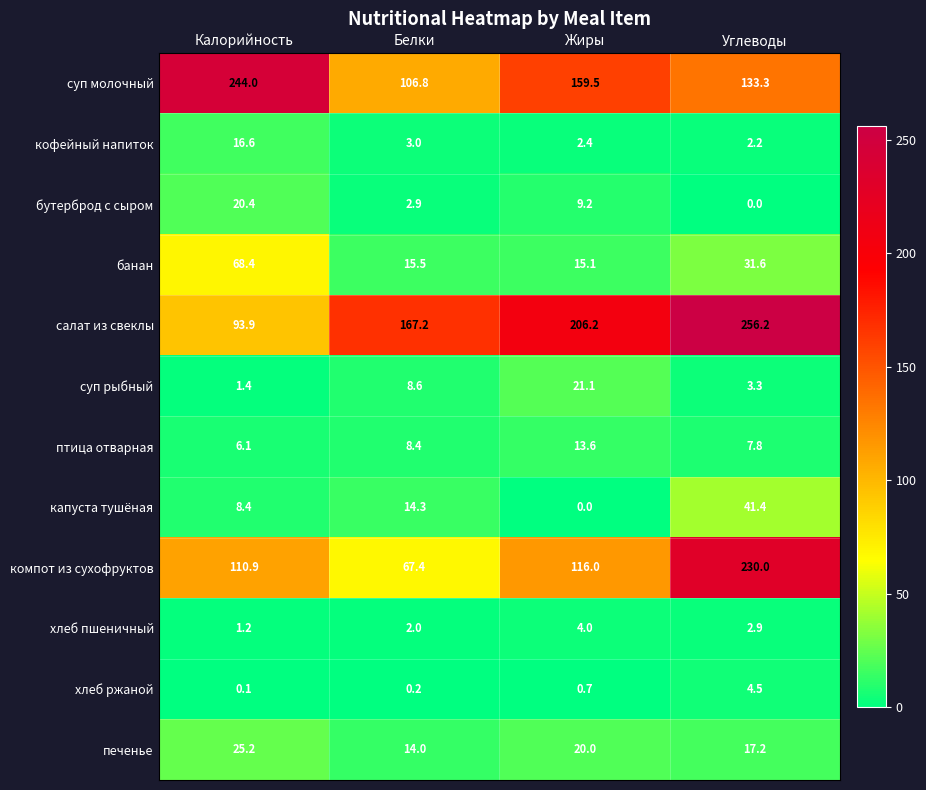

What is the average value of the компот из сухофруктов series?

131.1